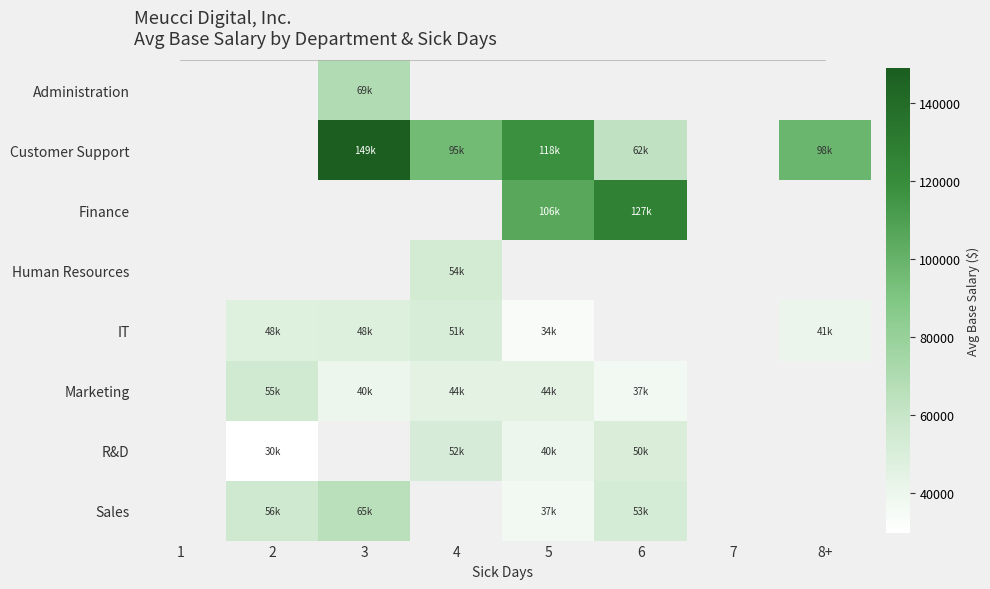

How many categories are shown in the chart?

8